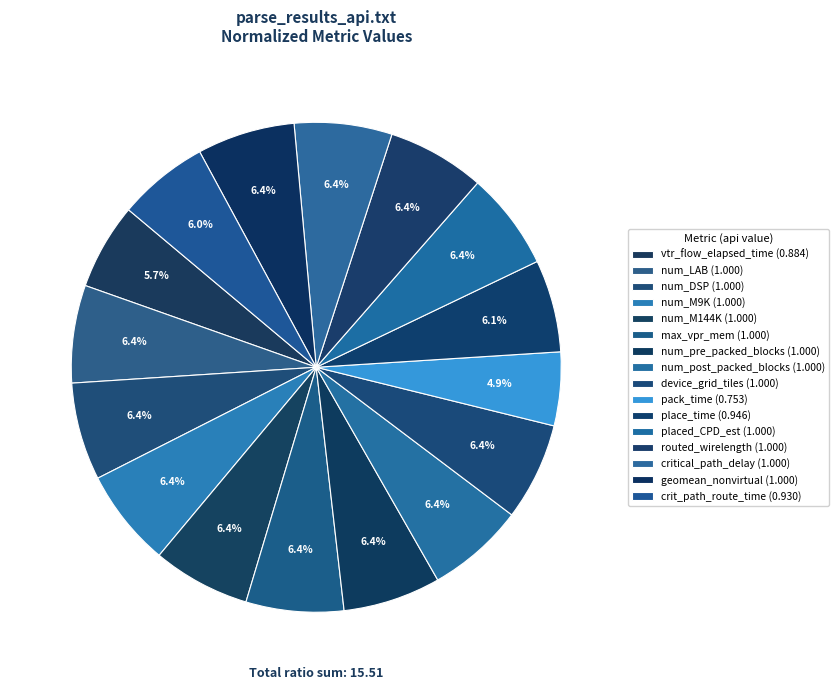

How many segments does this pie chart have?

16